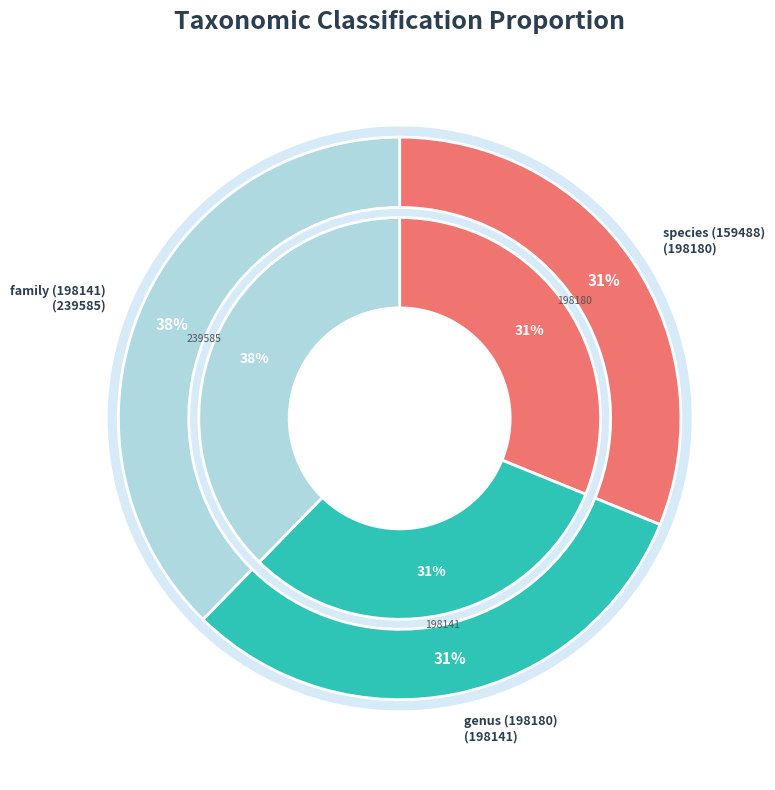

What percentage is NOT represented by family (198141)?

62.3%